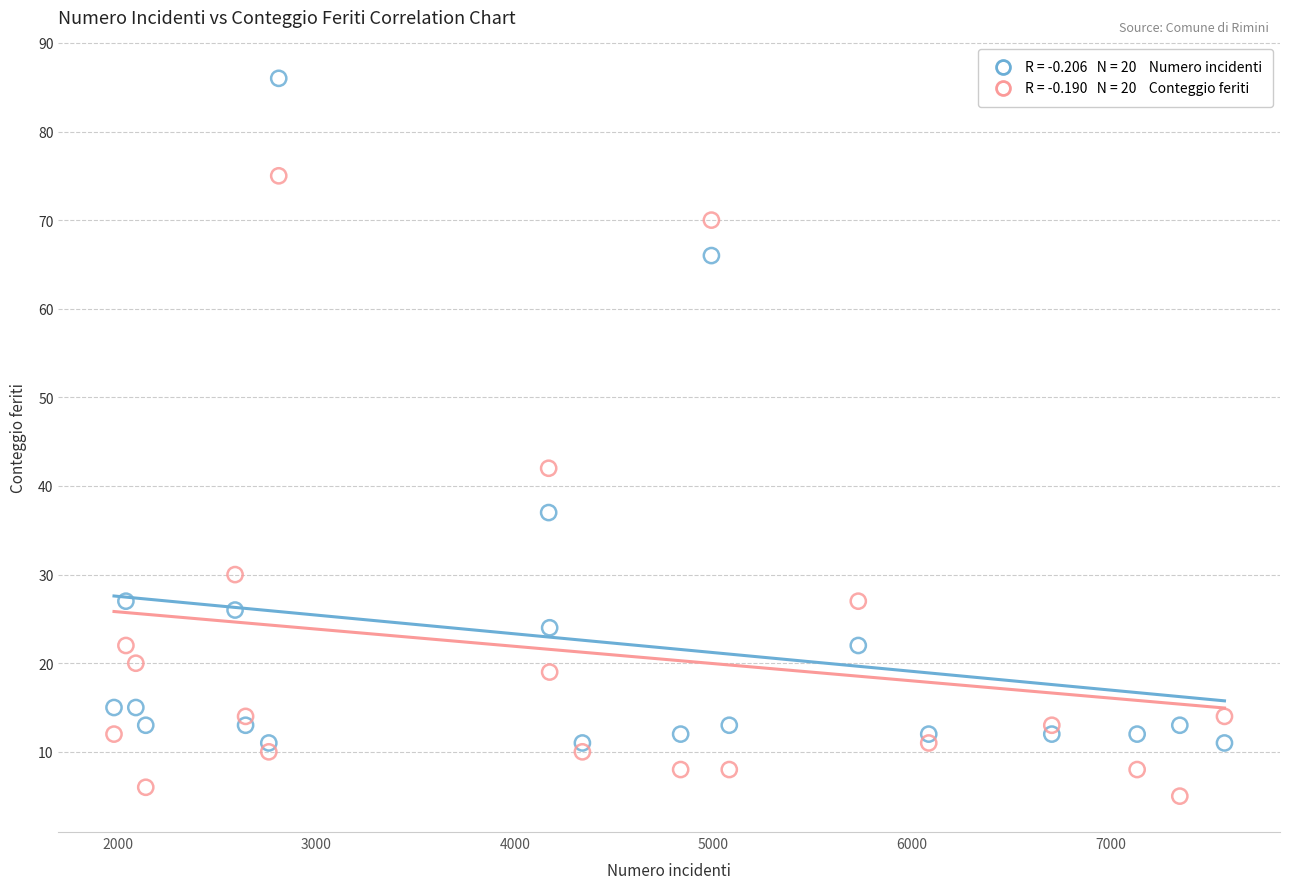

Across all series, what Y value is closest to 45?

42